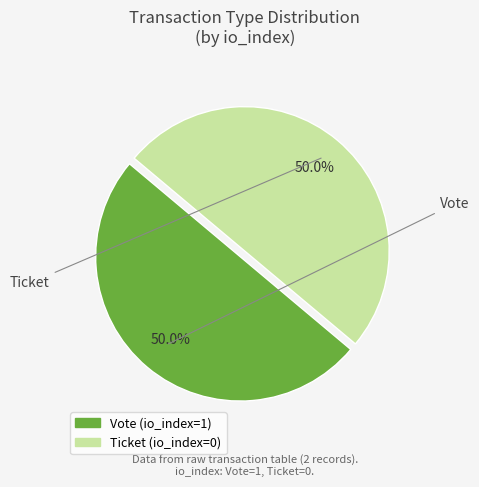

Is it true that Vote (io_index=1) is 94% of the pie?

False